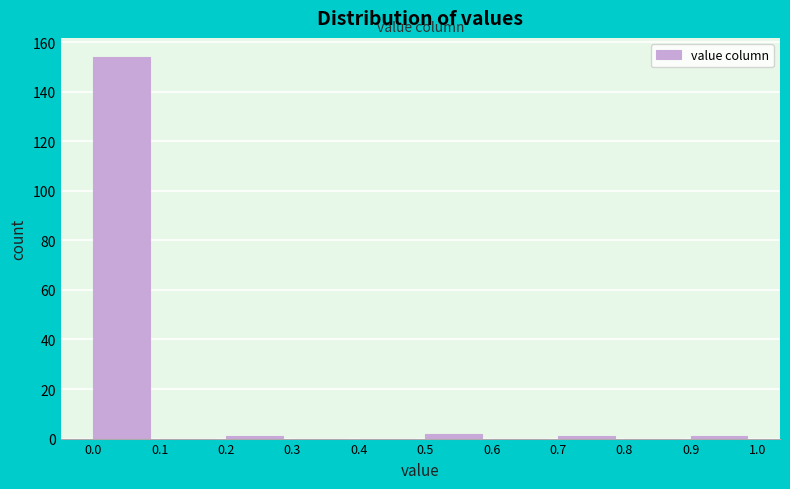

Reading left to right, list every bar in this chart as the range it spans on the x-axis followed by its height. The values are not printed on the chart, so give them approximately, as read against the axis.

0.0 to 0.1: 154
0.1 to 0.2: 0
0.2 to 0.3: under 2
0.3 to 0.4: 0
0.4 to 0.5: 0
0.5 to 0.6: 2
0.6 to 0.7: 0
0.7 to 0.8: under 2
0.8 to 0.9: 0
0.9 to 1.0: under 2